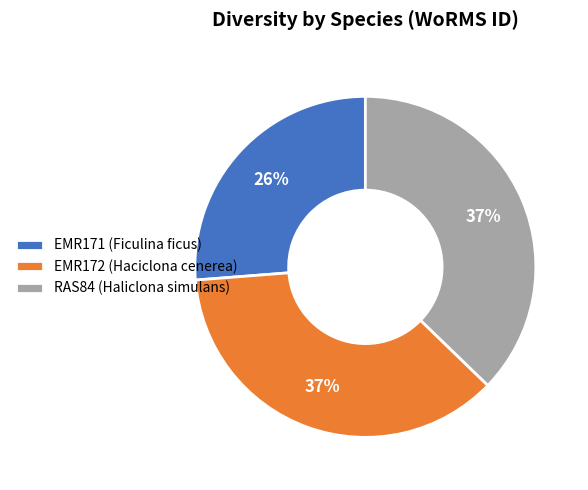

How many segments does this pie chart have?

3